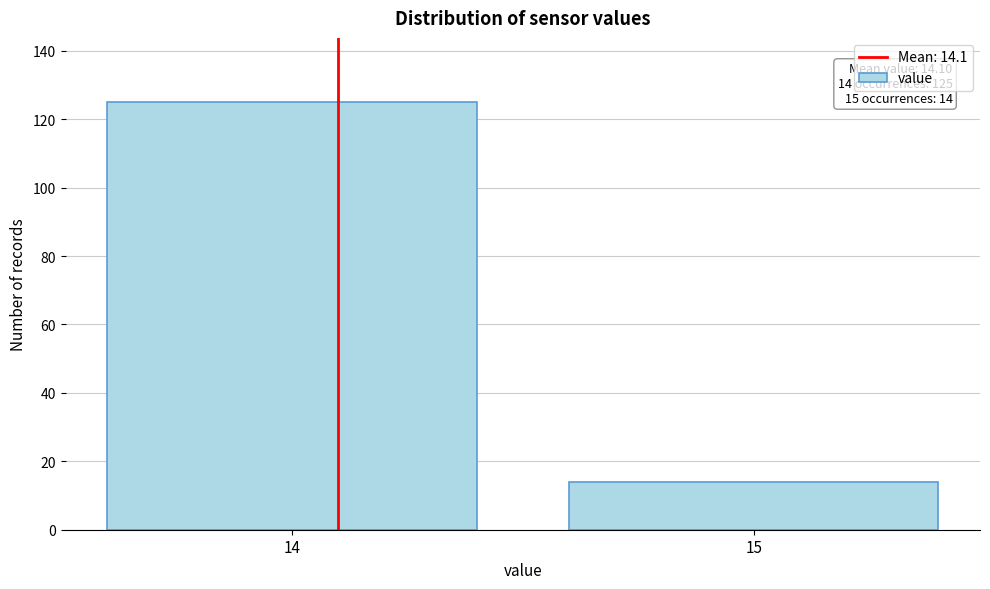

Reading right to left, extract all data points from this chart.

15=14	14=125